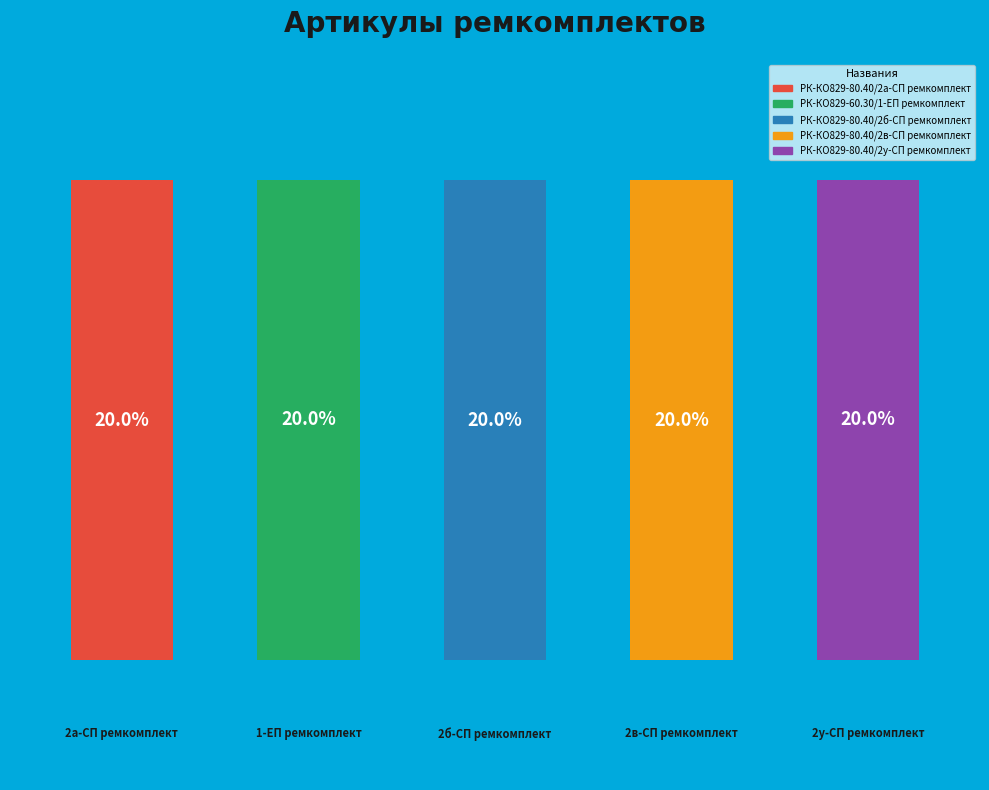

How many bars are there in total?

5